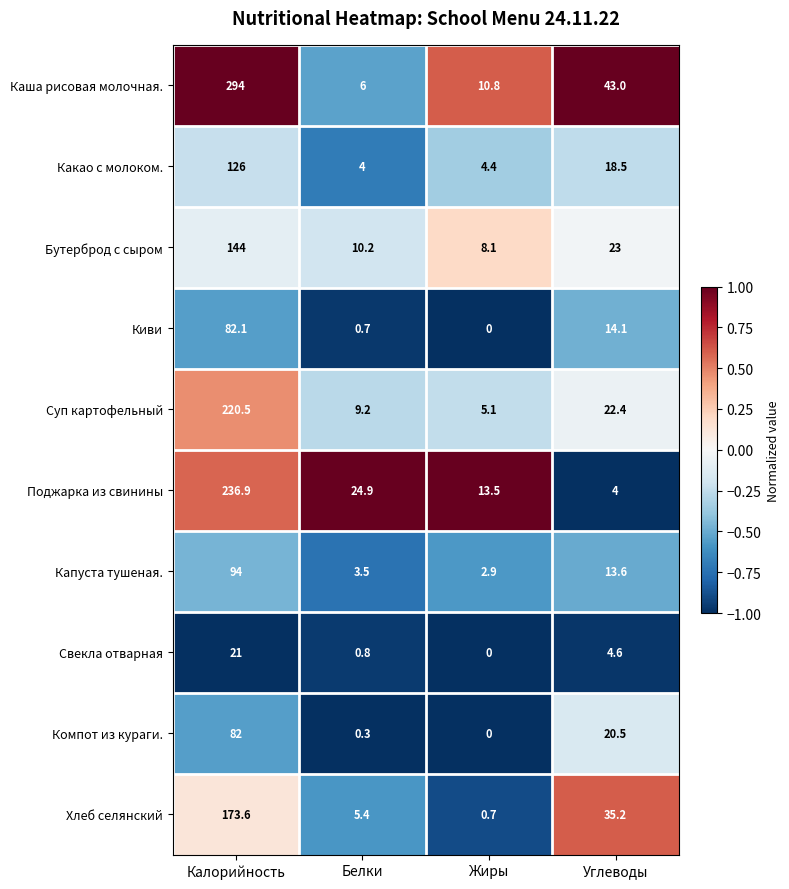

Rank the series by their maximum value, from highest to lowest.

Каша рисовая молочная., Поджарка из свинины, Суп картофельный, Хлеб селянский, Бутерброд с сыром, Какао с молоком., Капуста тушеная., Киви, Компот из кураги., Свекла отварная